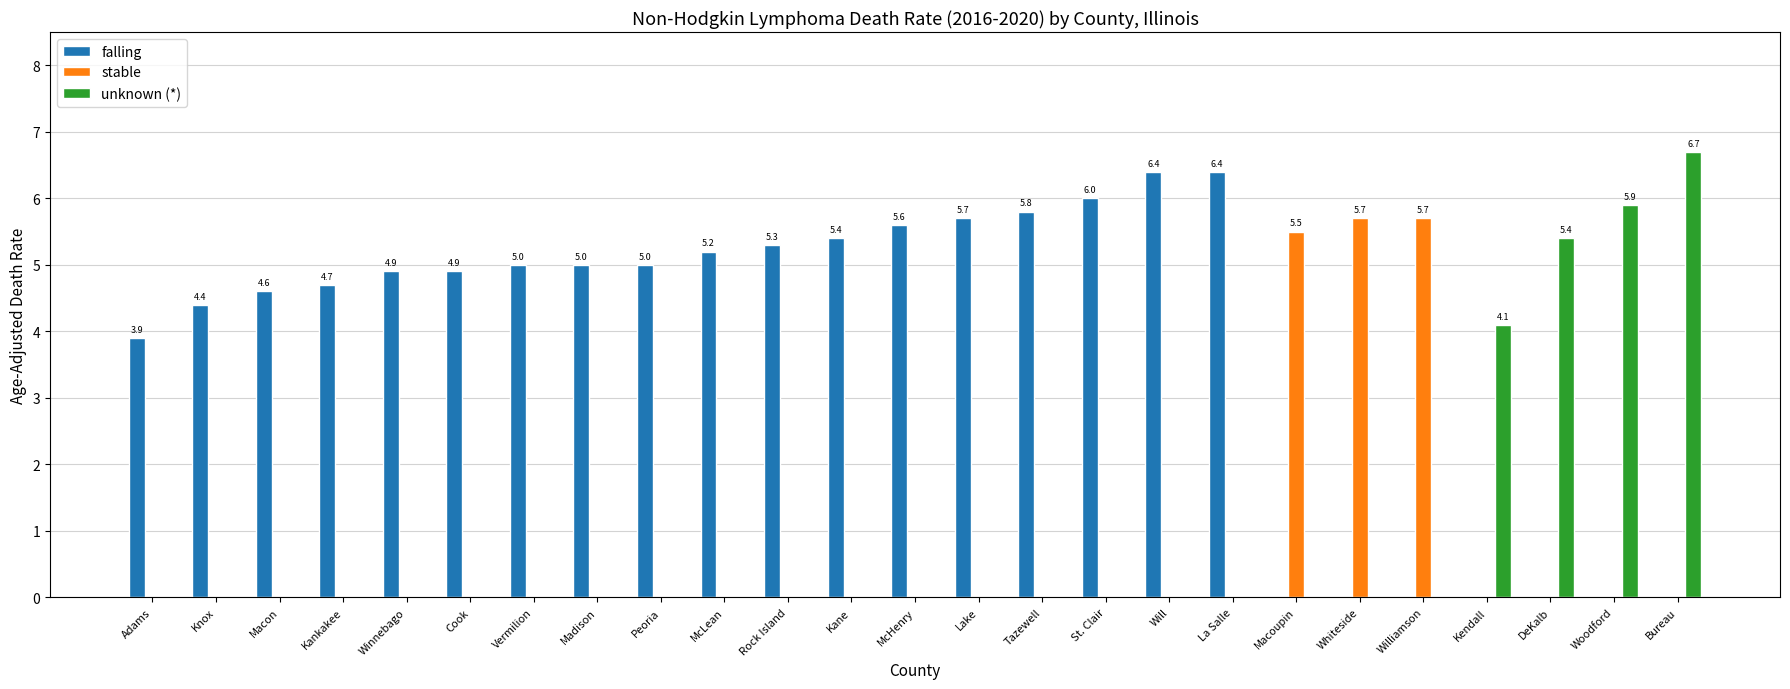

What is the total value across all series at Kendall?

4.1